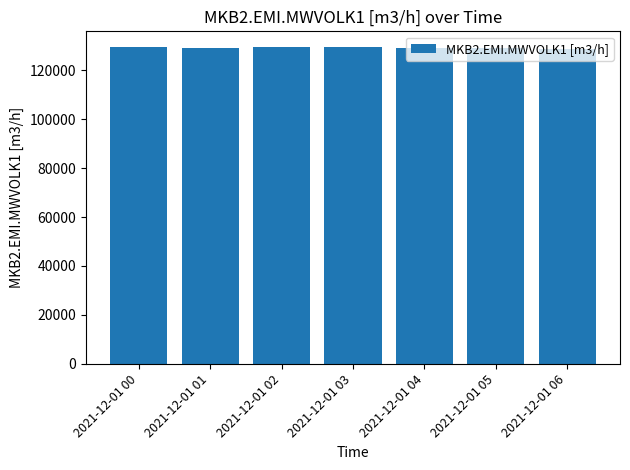

Count the number of data series in this chart.

1